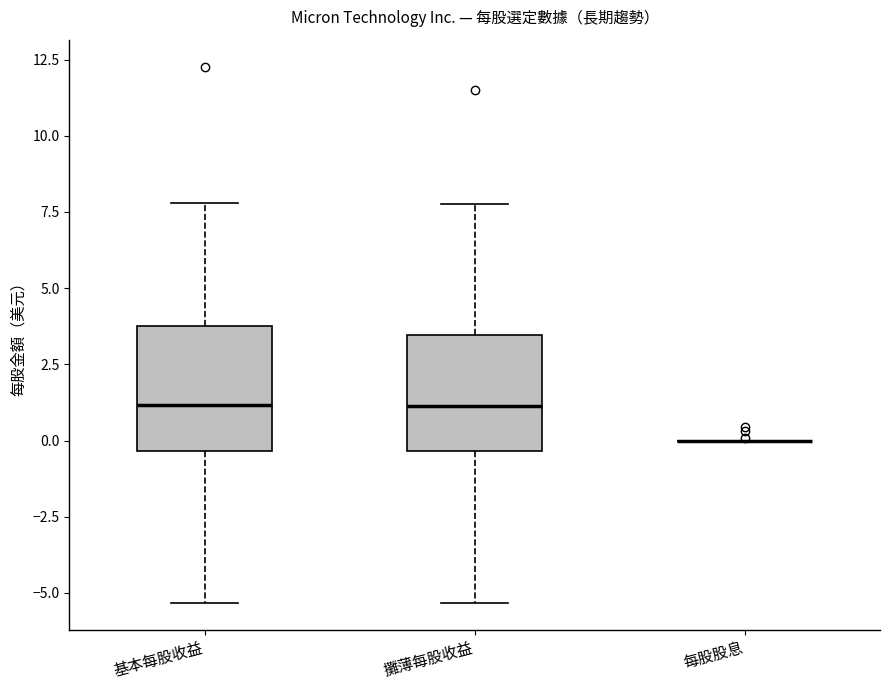

Reading left to right, transcribe this box plot: for each box, give where its median line is, the range the box spans, and where its two whiskers end, as read against the y-axis. The values are not printed on the chart, so give them approximately, as read against the axis.

基本每股收益: median 1.0, box -0.5 to 4.0, whiskers -5.5 to 8.0
攤薄每股收益: median 1.0, box -0.5 to 3.5, whiskers -5.5 to 8.0
每股股息: box collapsed to a line at 0.0, whiskers 0.0 to 0.0